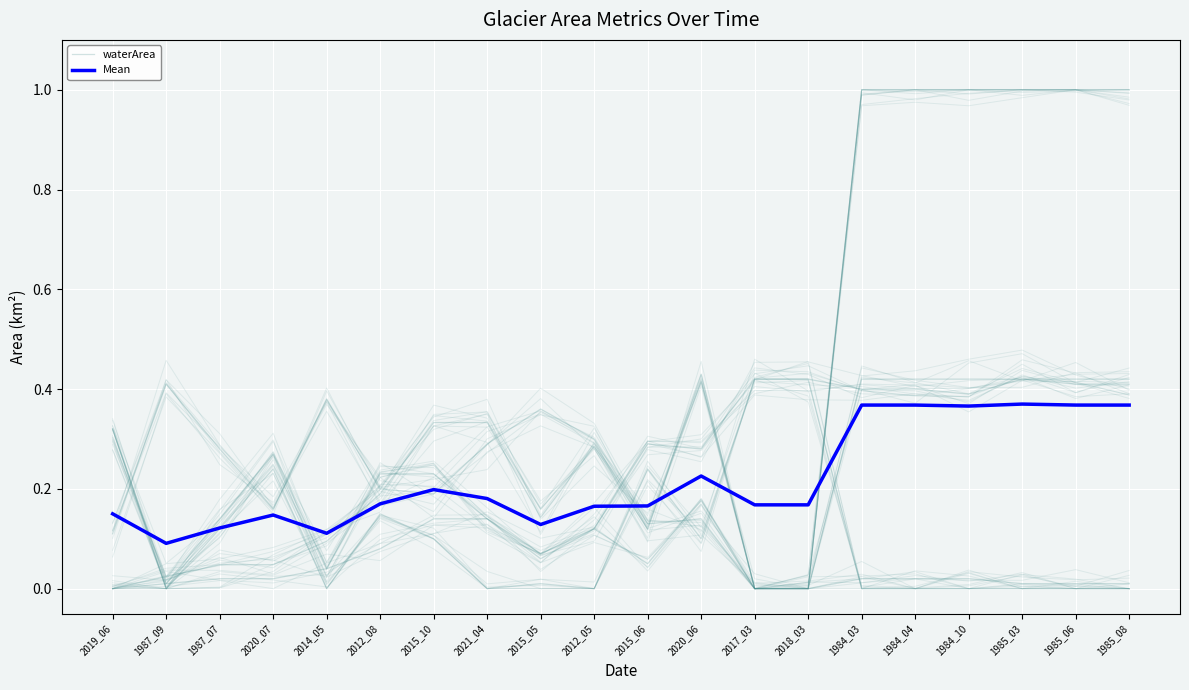

How many interior local valleys does the Mean series have?

4